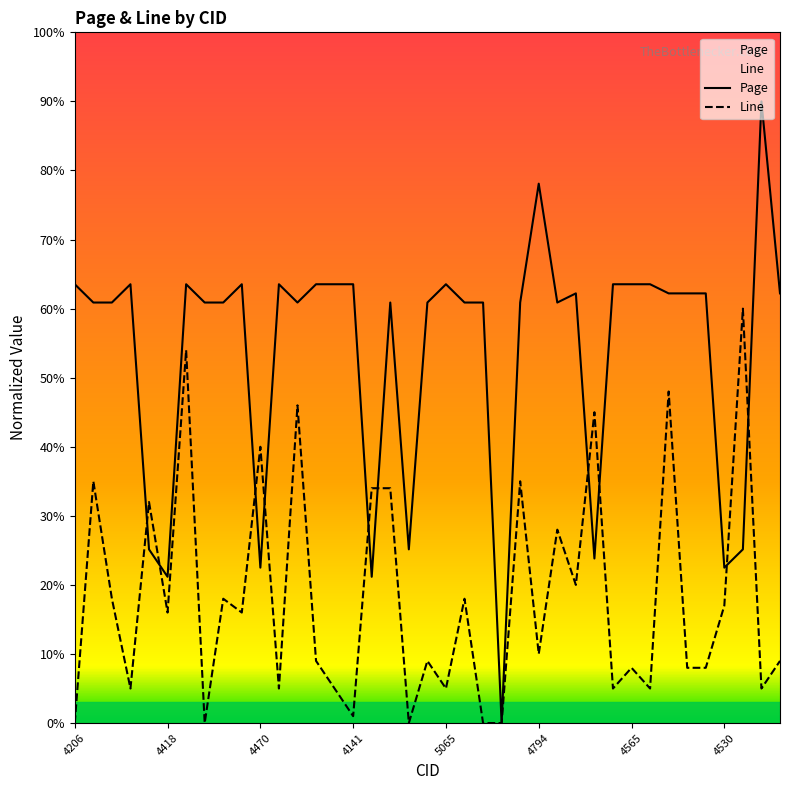

Which series ends up on top after the final intersection of Line and Page?

Page